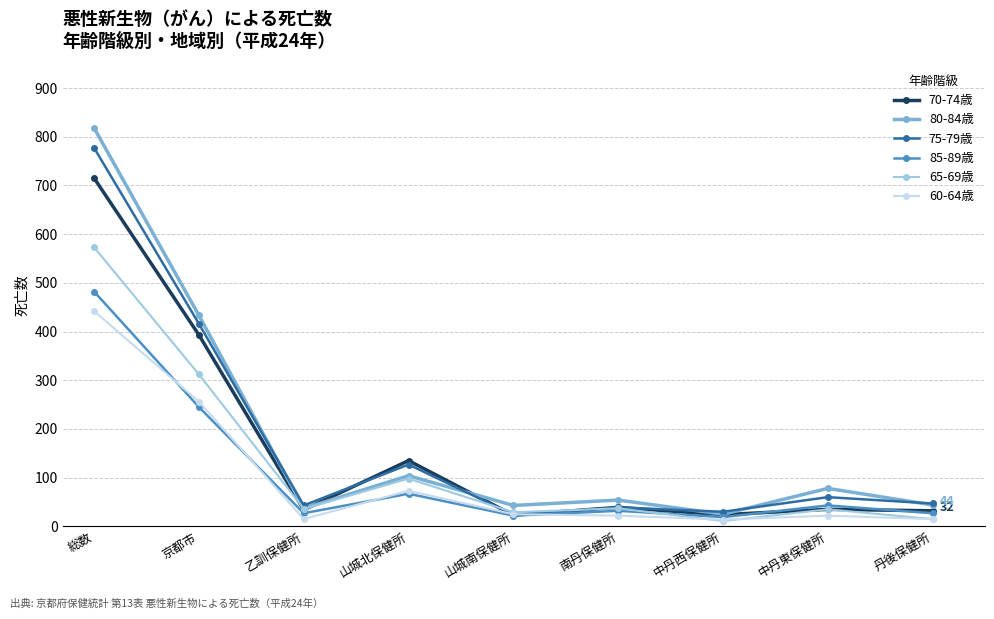

What is the label of the 9th point from the right?

総数